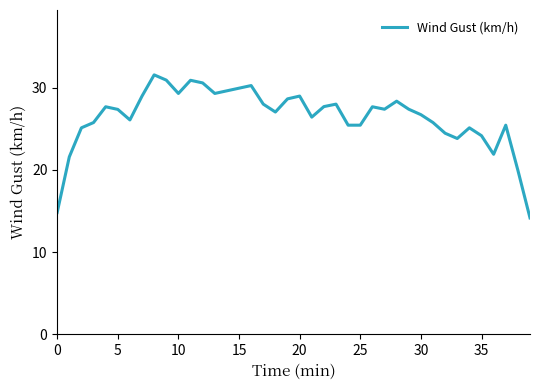

What is the smallest value displayed?

14.2